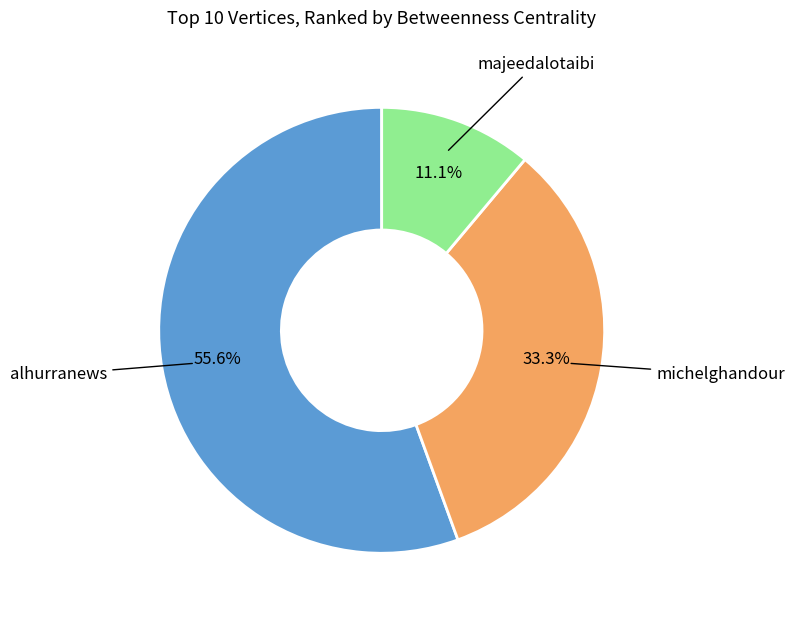

Is there a majority slice in this chart?

Yes